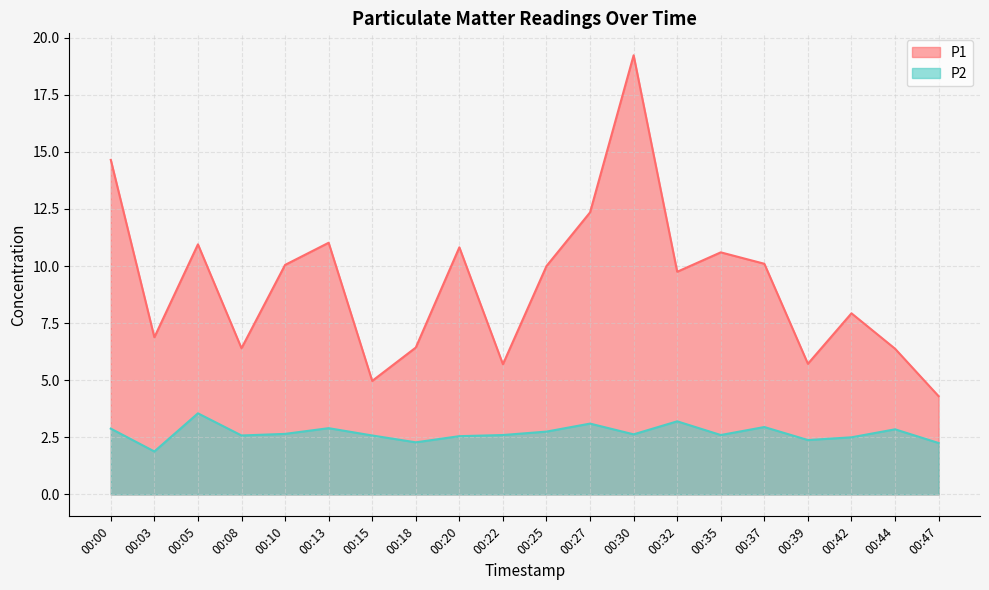

What is the approximate value of P2 at 00:18?

2.3